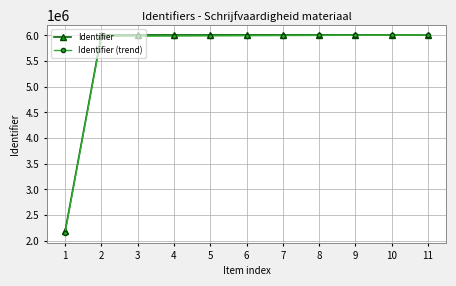

What is the total value across all series at 4?

11997422